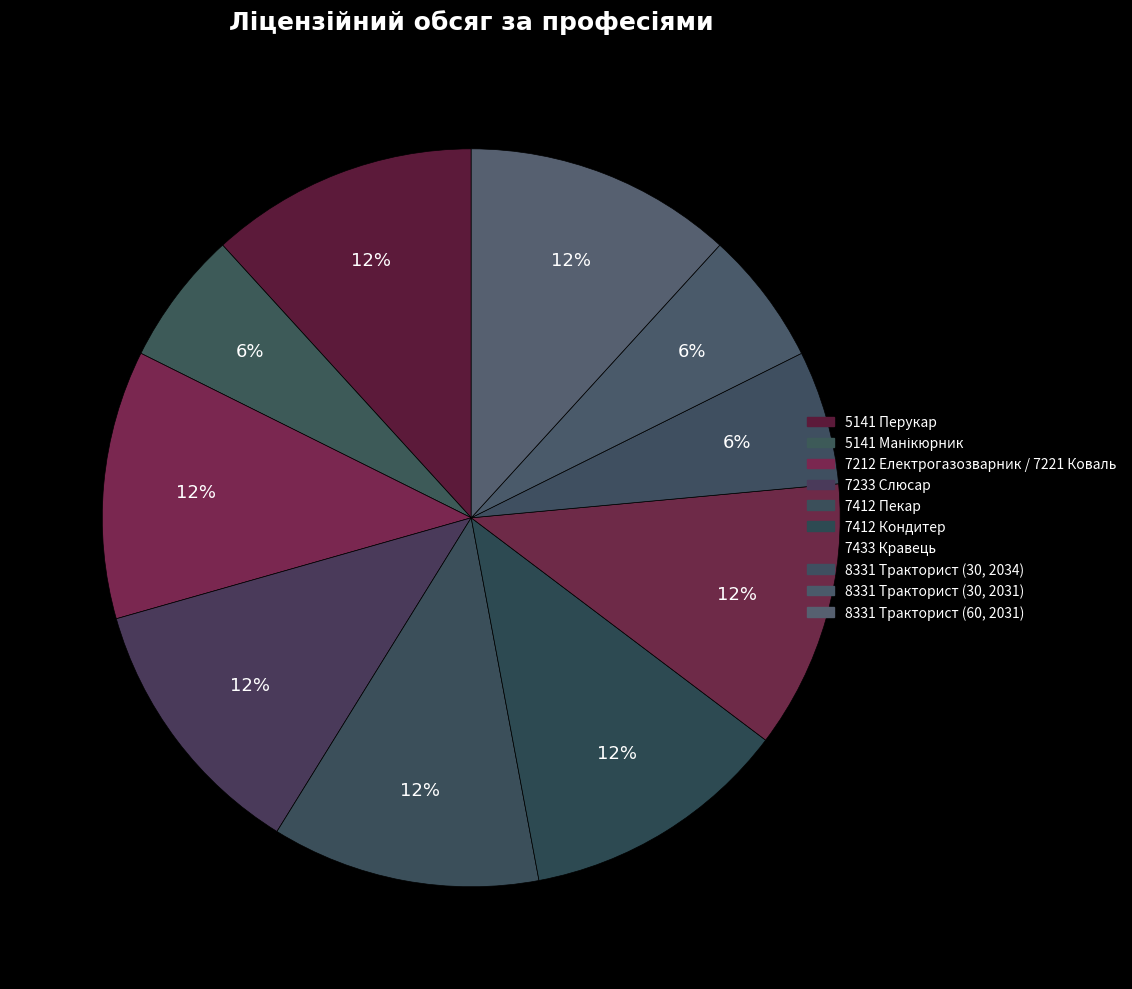

Is it true that 7412 Пекар is 24% of the pie?

False